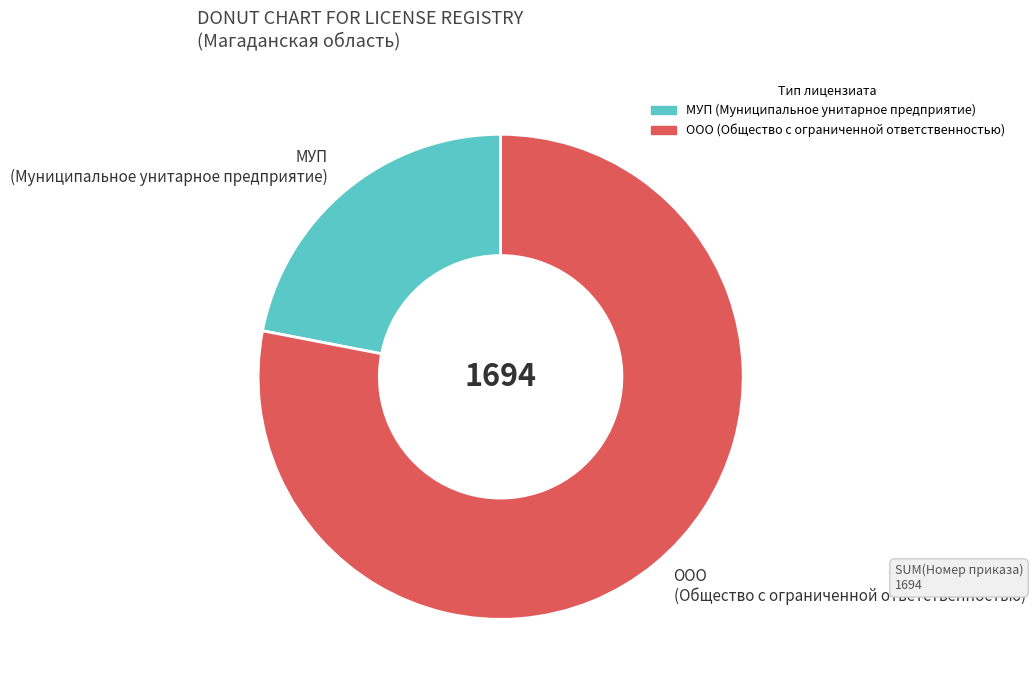

Rank the categories by value from highest to lowest.

ООО (Общество с ограниченной ответственностью), МУП (Муниципальное унитарное предприятие)